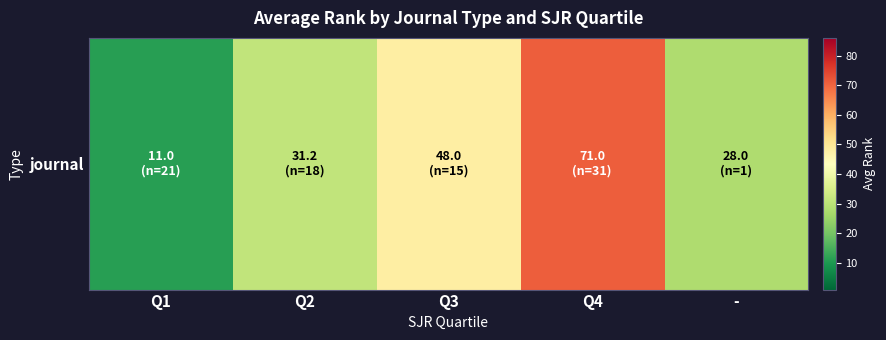

What is the change in value from Q2 to -?

-3.2